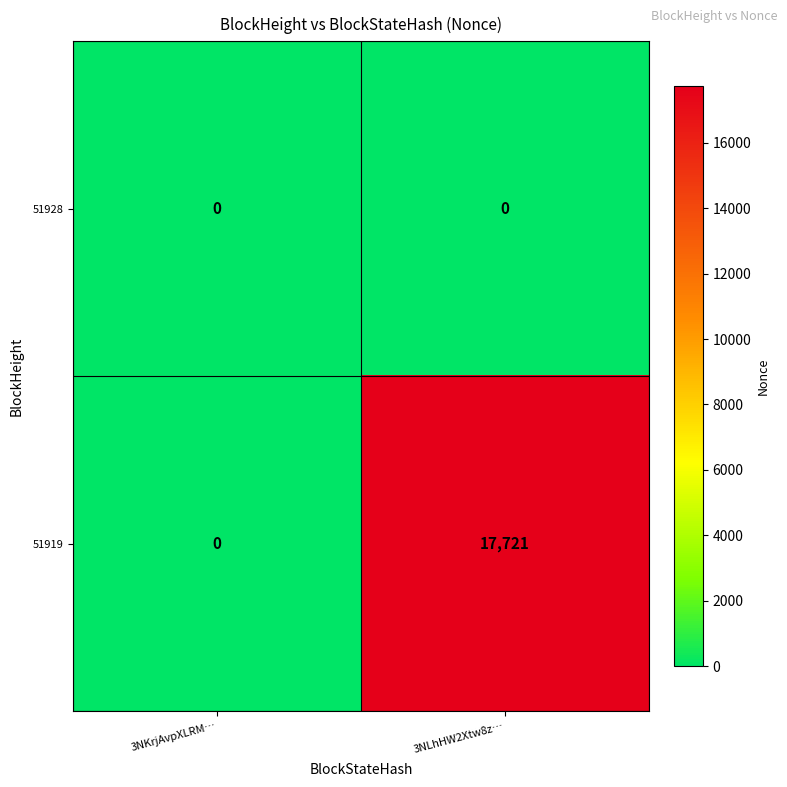

How many data points does each series have?

2